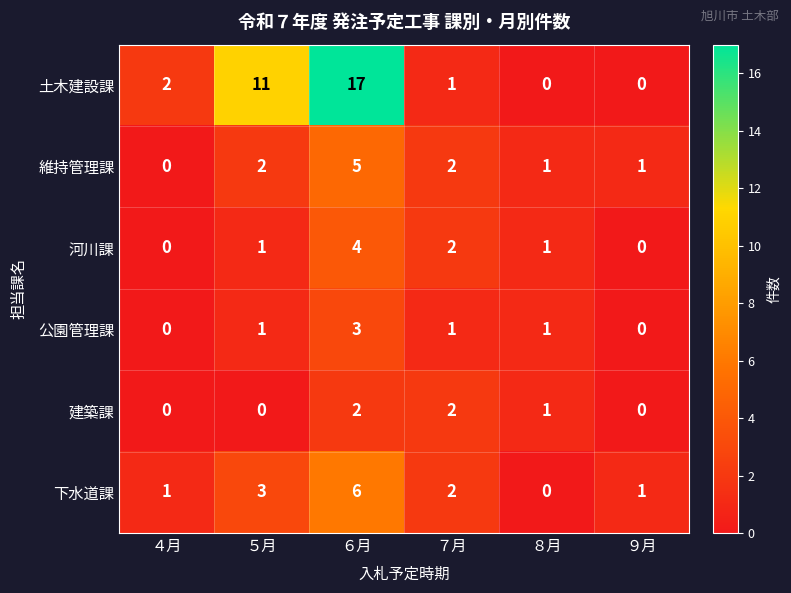

The 建築課 series shows 0 at ９月. True or false?

True